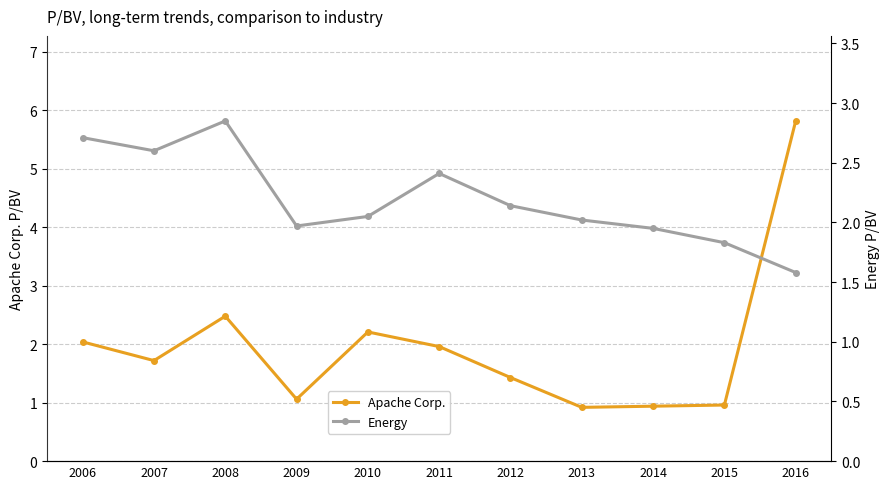

What is the maximum value shown in the chart?

5.8